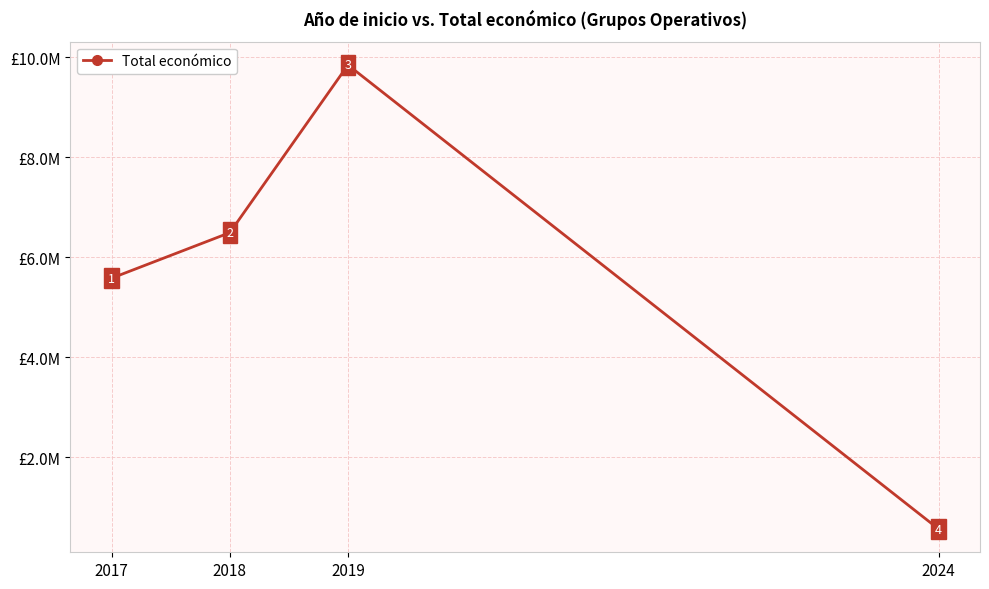

Between 2018 and 2024, which is larger?

2018